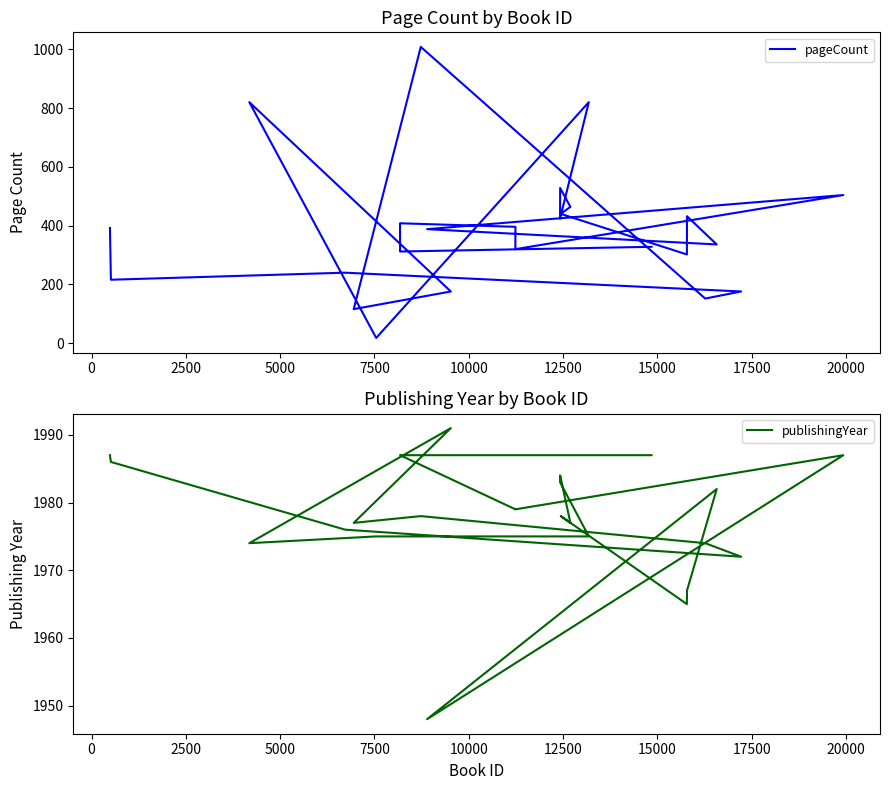

Which series has the largest range (max minus min)?

pageCount